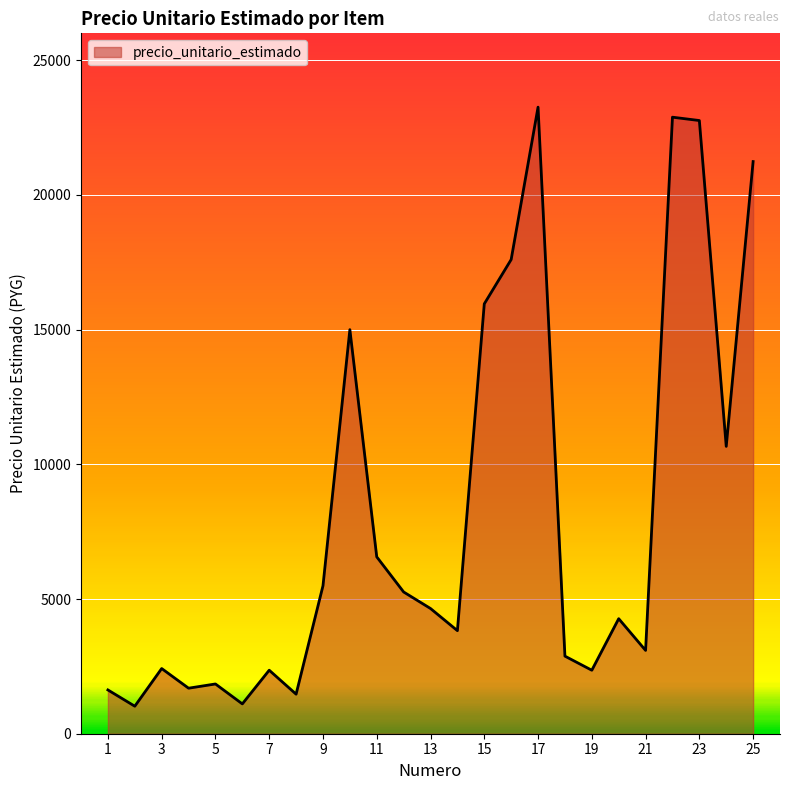

Does the chart have visible grid lines?

Yes